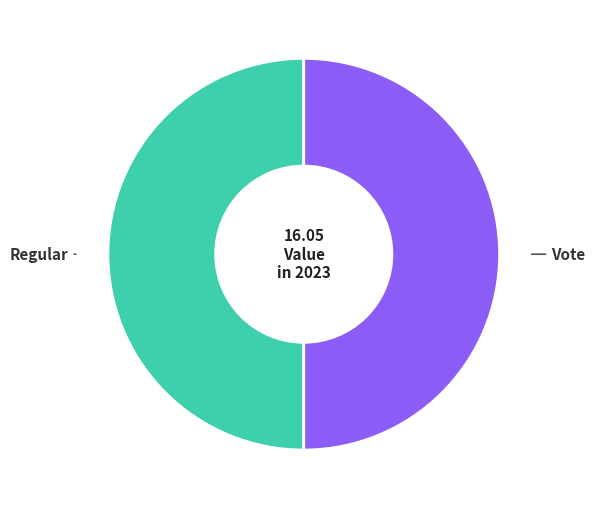

Count the number of slices in the pie.

2